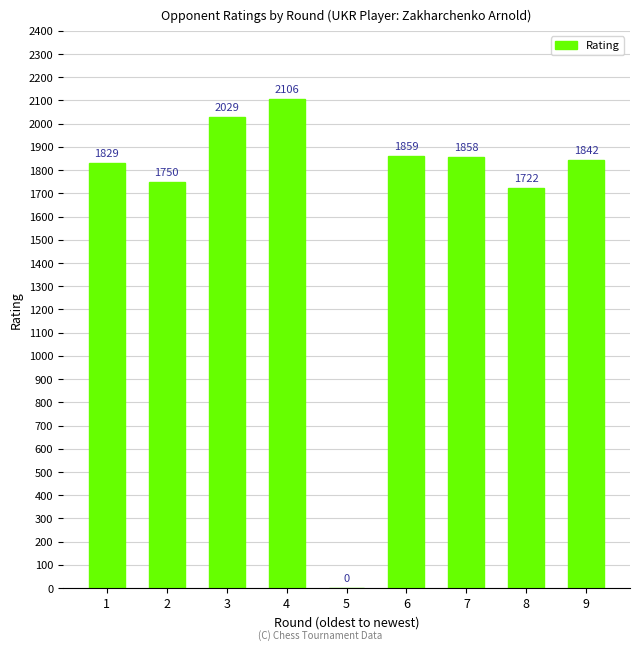

Reading left to right, what are all the values shown in this chart?

1=1829	2=1750	3=2029	4=2106	5=0	6=1859	7=1858	8=1722	9=1842